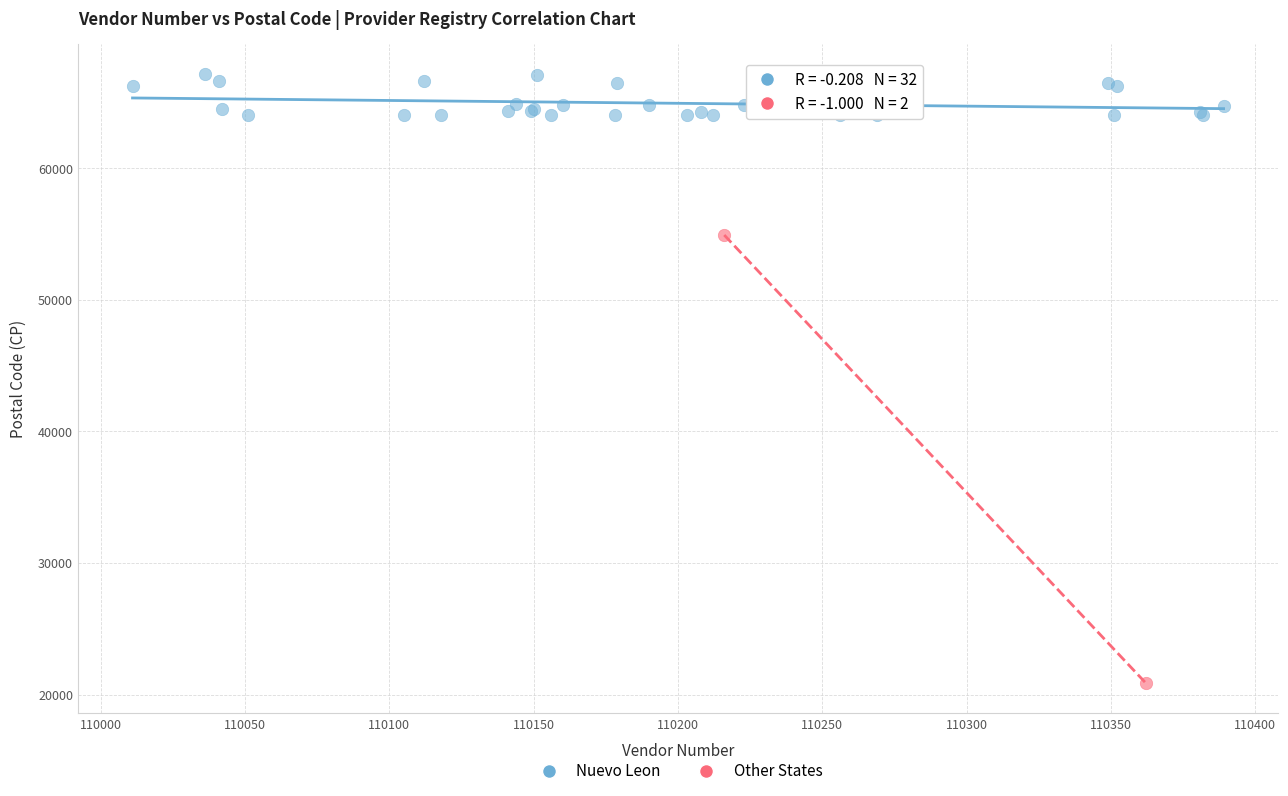

What are all the series names shown in the legend?

Nuevo Leon, Other States